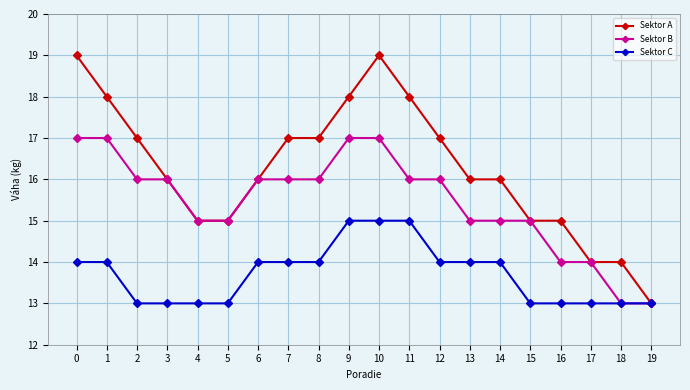

The Sektor C series shows 15 at 10. True or false?

True